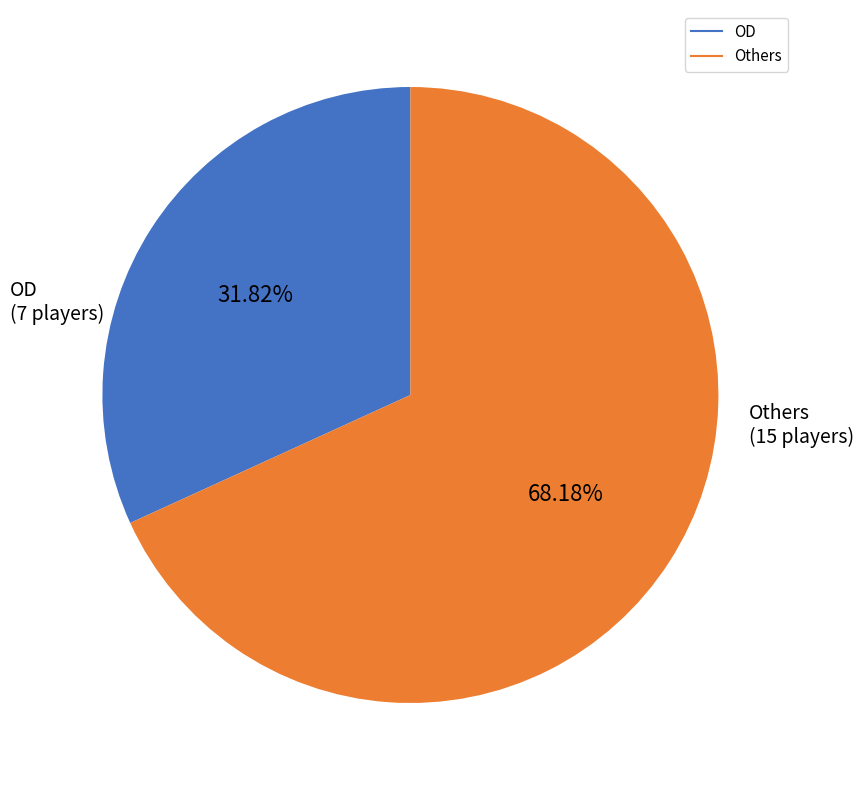

To the nearest percent, what is the average slice percentage?

50%